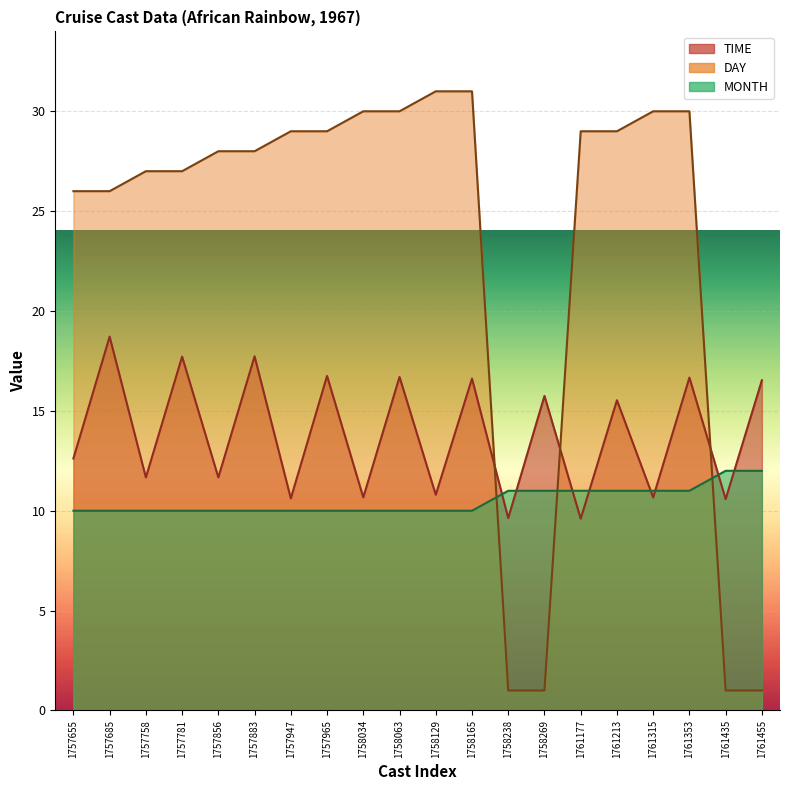

What is the approximate value of TIME at 1758238?

9.6